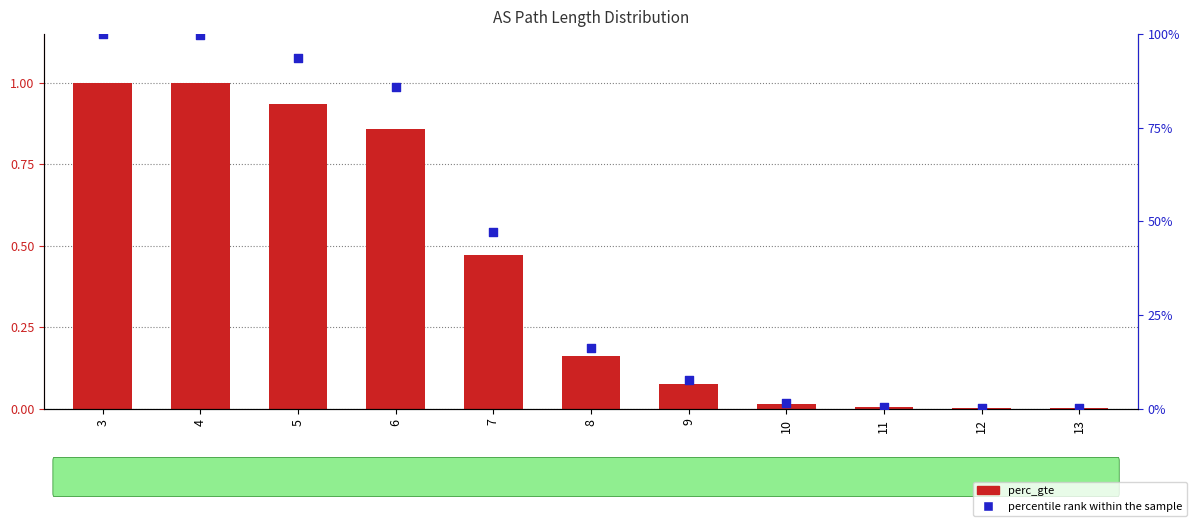

Is the value of percentile rank within the sample at 4 greater than the value of perc_gte at 4?

No